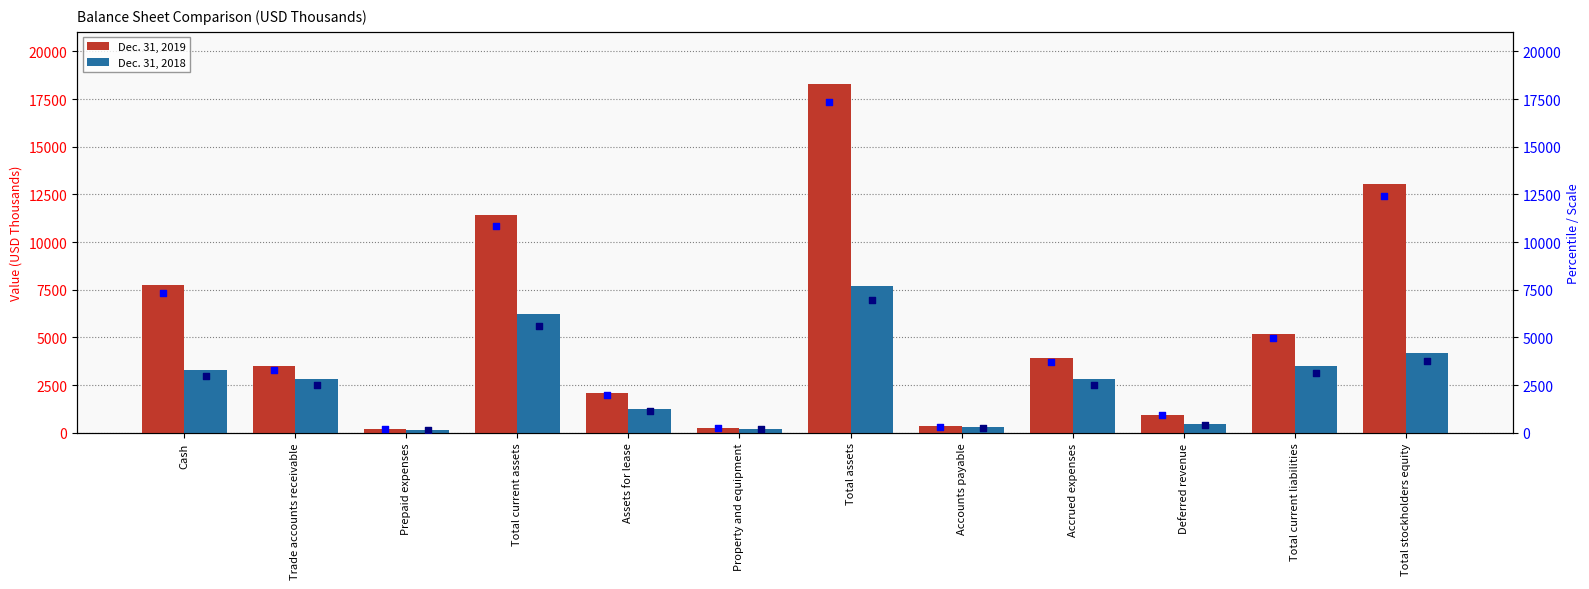

The value of Dec. 31, 2018 at Accrued expenses is 712. True or false?

False